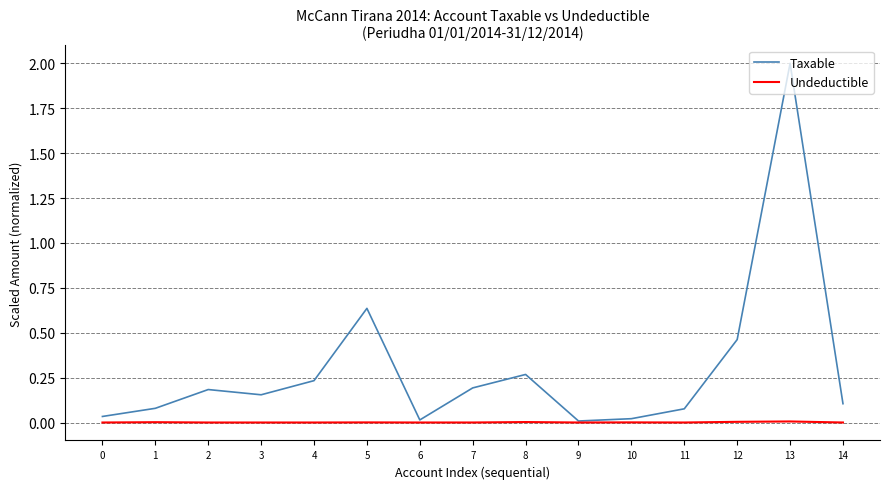

Is this an area chart (filled region under the line)?

No